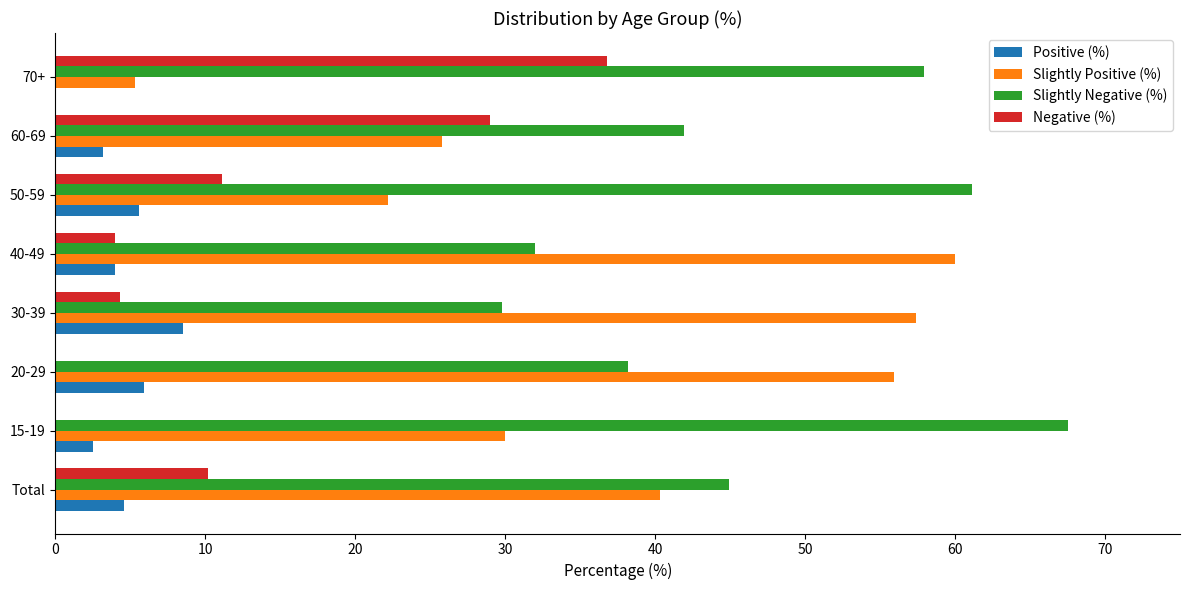

Is the value of Positive (%) at 20-29 greater than the value of Slightly Positive (%) at 30-39?

No